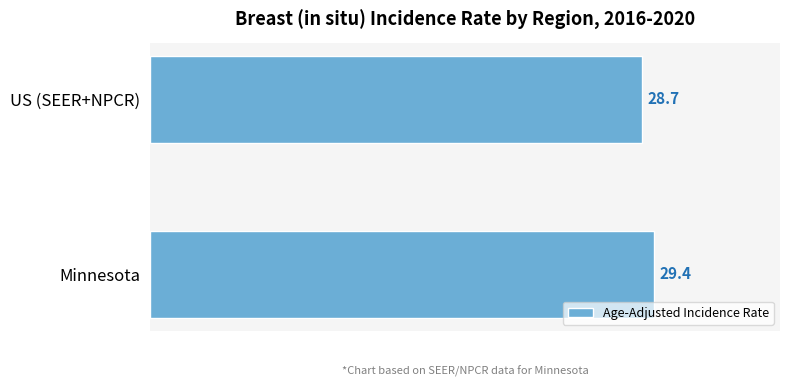

Rank the categories by value from highest to lowest.

Minnesota, US (SEER+NPCR)